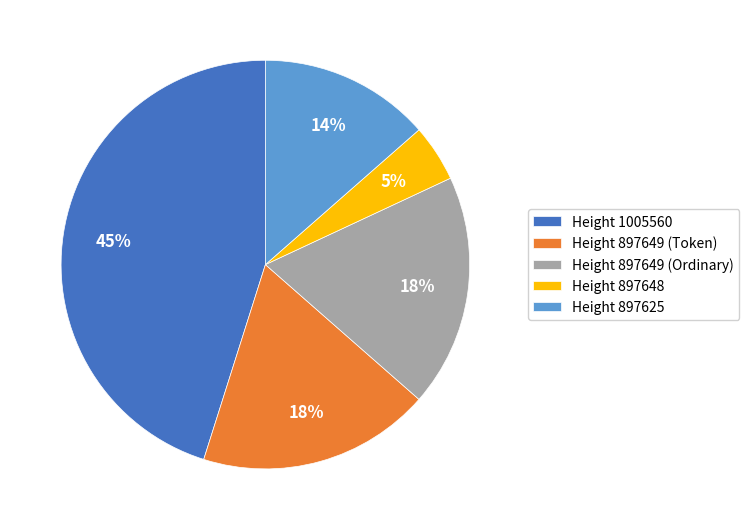

Which category has the smallest portion of the pie?

Height 897648